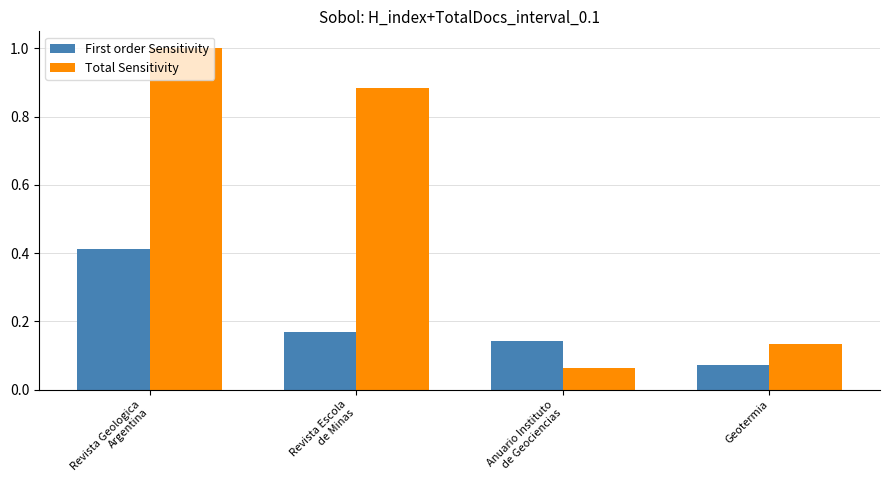

The value of Total Sensitivity at Geotermia is 0.2. True or false?

False